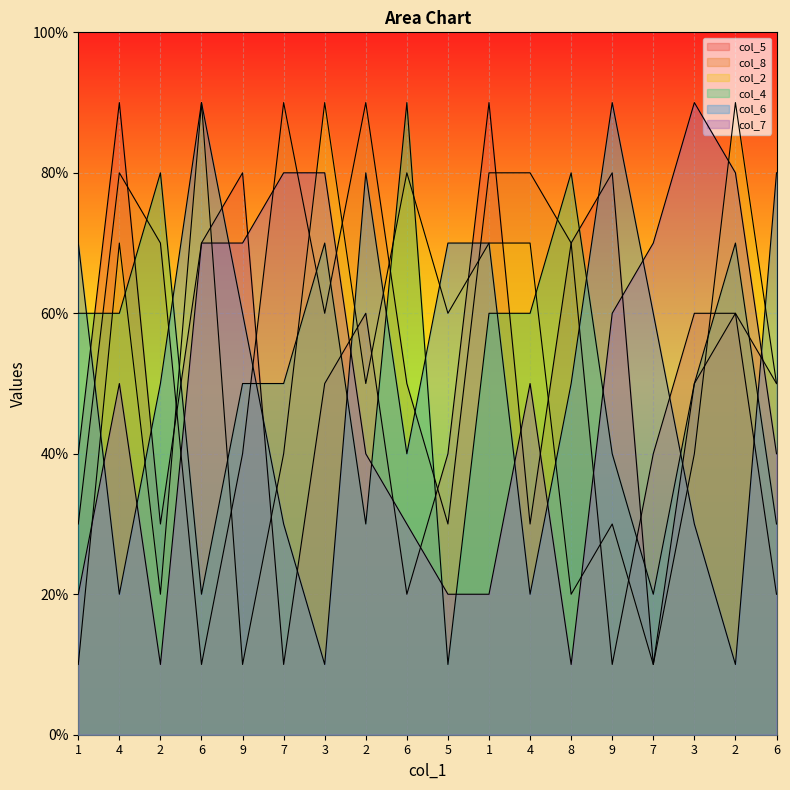

What is the total value across all series at 3?

36